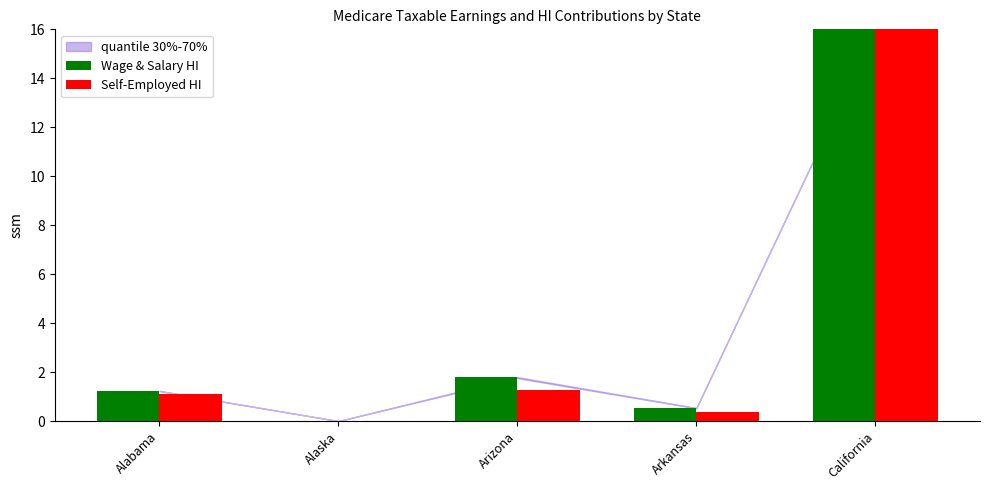

Is it true that Wage & Salary HI equals 1.2 at Alabama?

True